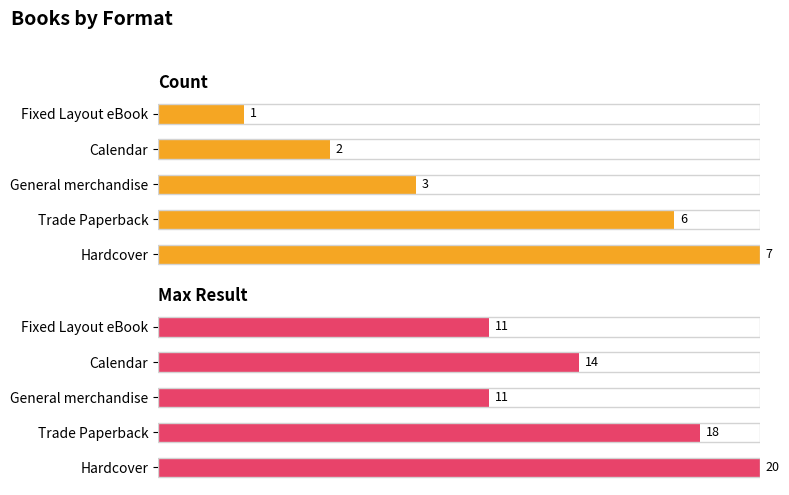

The Count series shows 7.5 at Fixed Layout eBook. True or false?

False